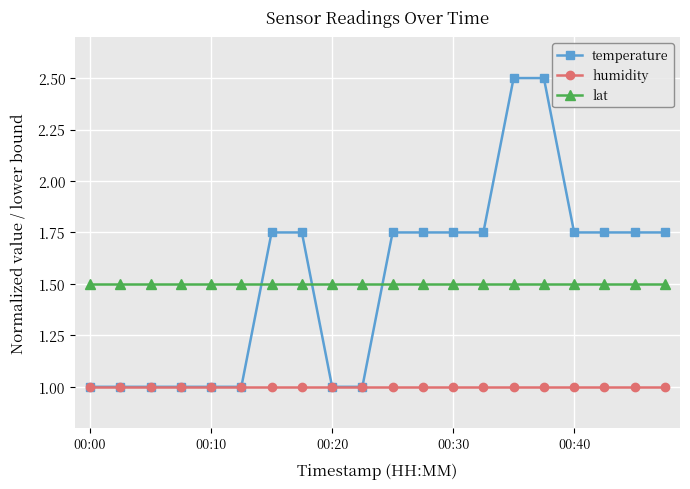

What is the value of the lat point at the 16th from the left?

1.5